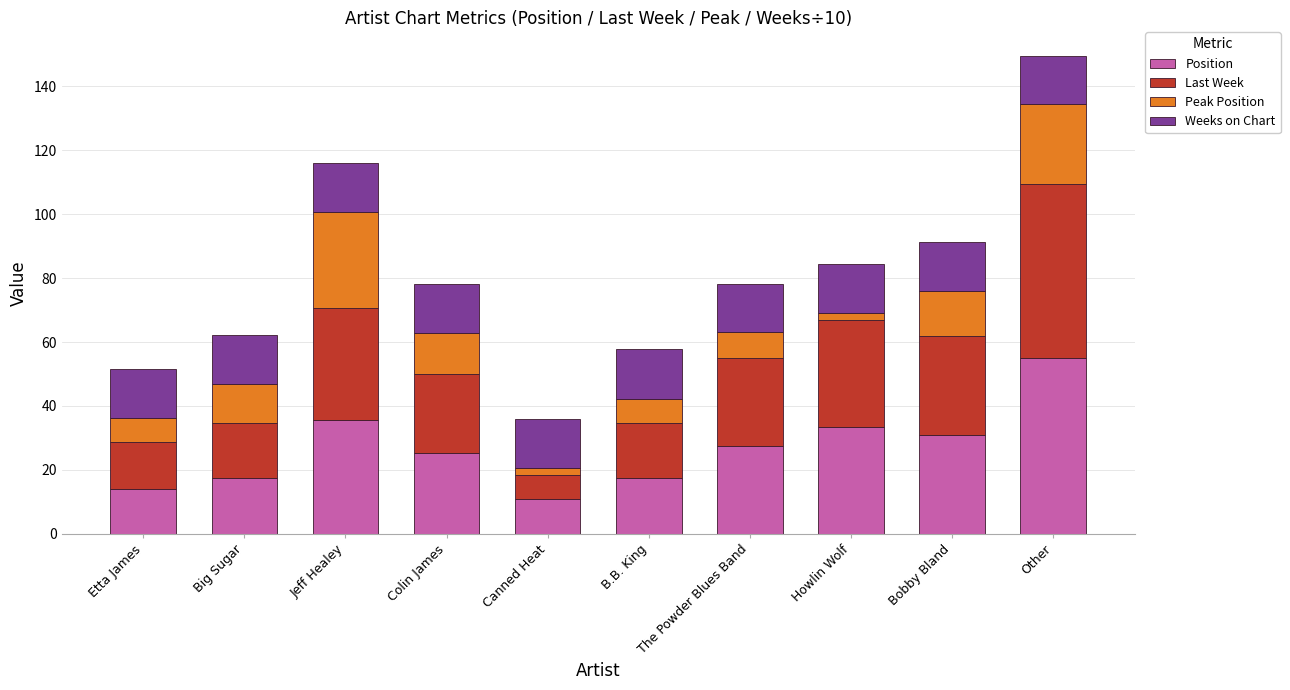

What is the total value across all series at Etta James?

51.5